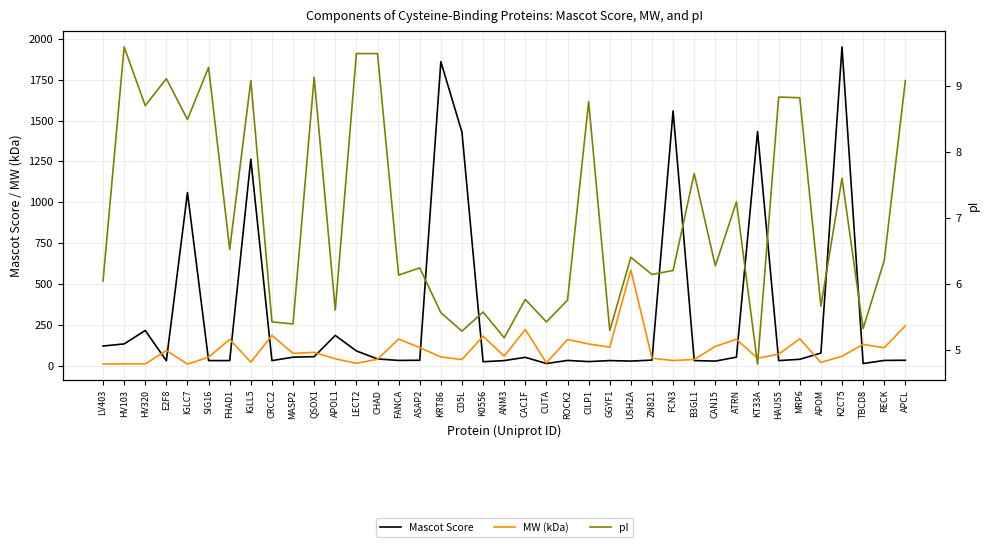

How many intersections are there between MW (kDa) and Mascot Score?

15